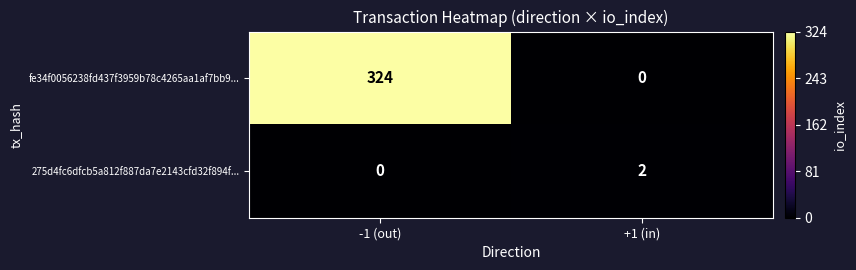

Which series has the widest spread of values?

fe34f0056238fd437f3959b78c4265aa1af7bb9...